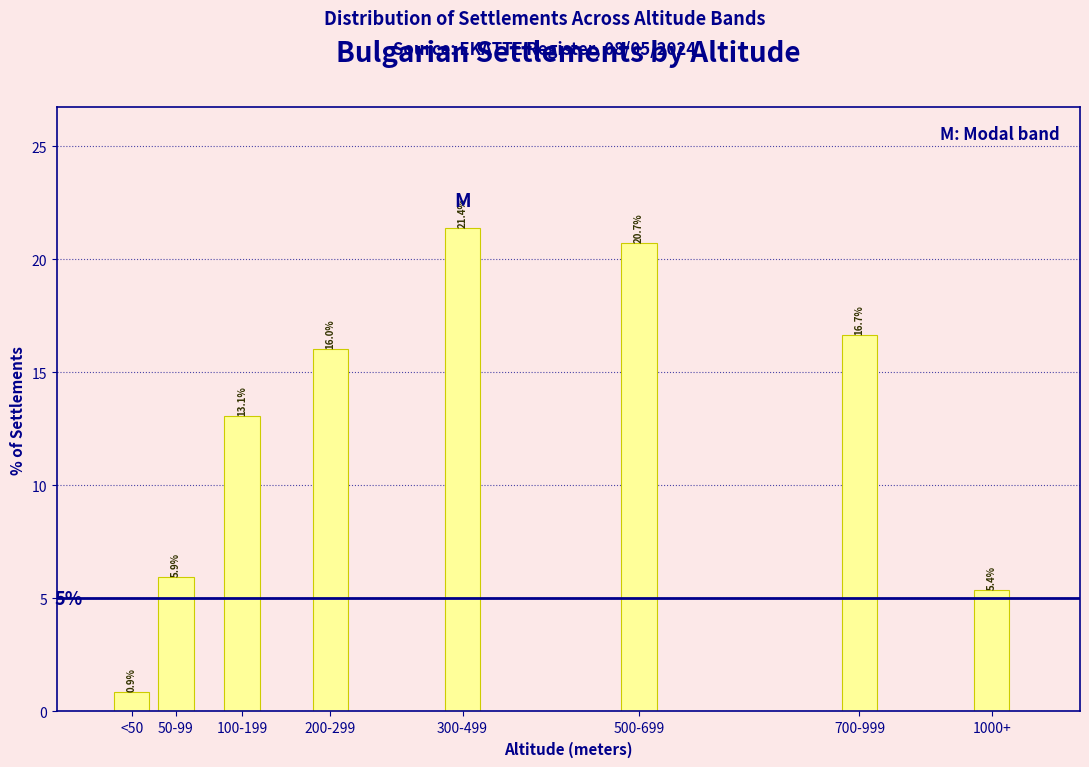

Reading left to right, list all the values displayed in this chart.

0.9	5.9	13.1	16.0	21.4	20.7	16.7	5.4